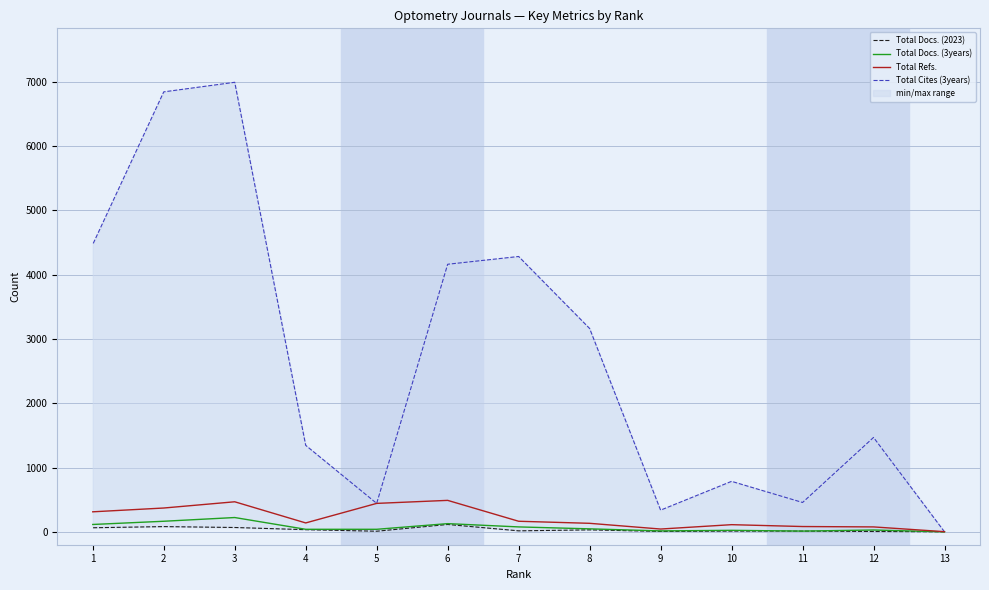

Which series has the widest spread of values?

Total Cites (3years)